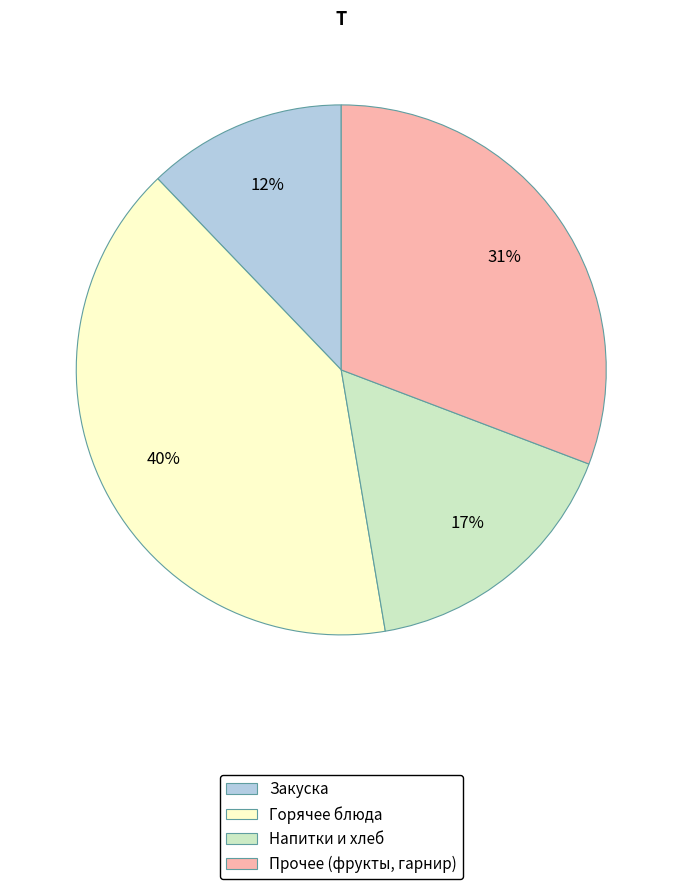

Do Закуска and Напитки и хлеб together represent more than half of the pie?

No